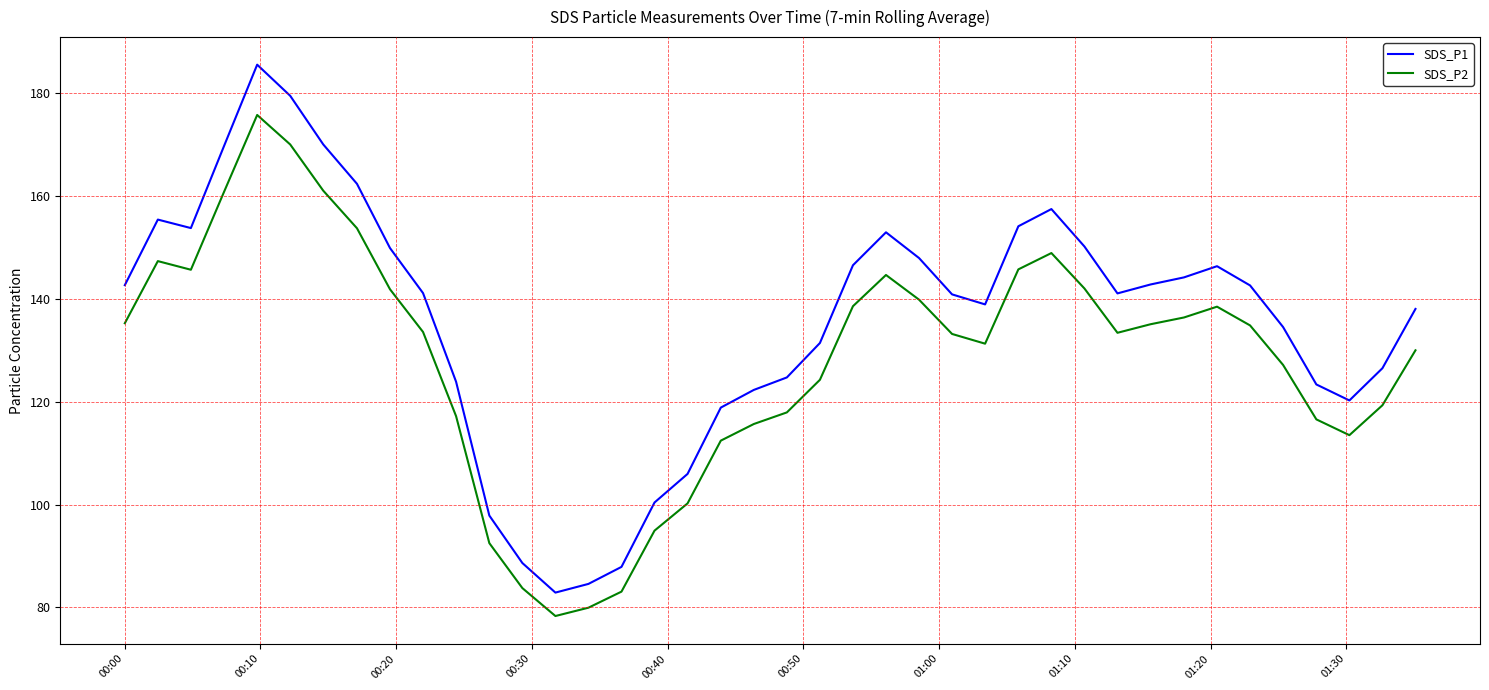

What is the minimum value shown in the chart?

78.3